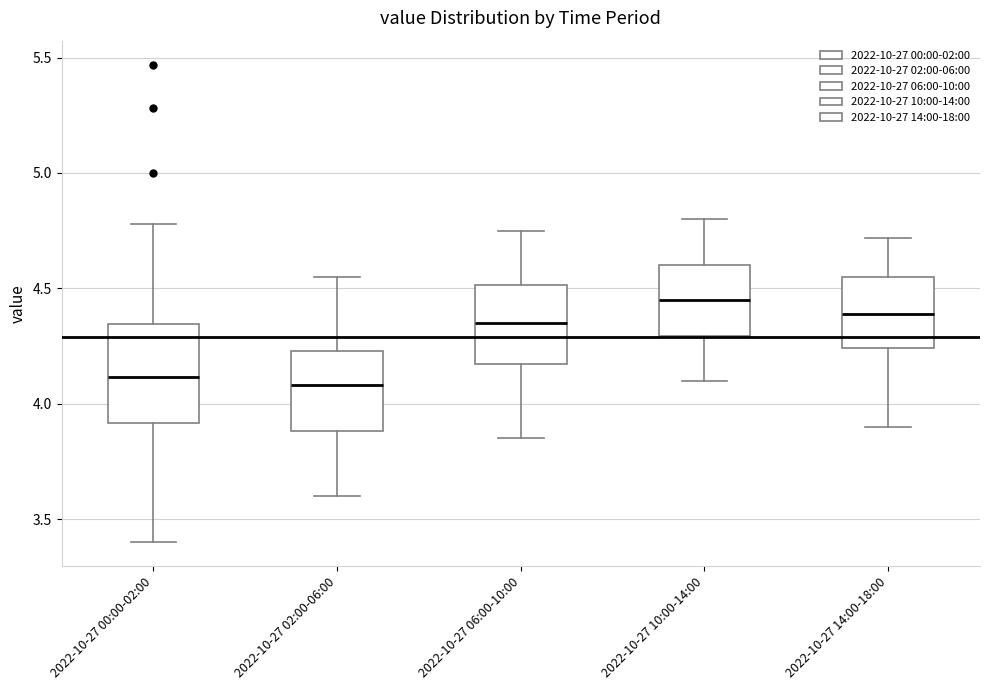

Where does the median line of the box for 2022-10-27 10:00-14:00 sit on the y-axis? The values are not printed on the chart, so give them approximately, as read against the axis.

4.45